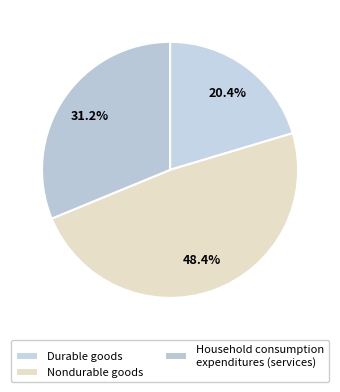

Count the number of slices in the pie.

3